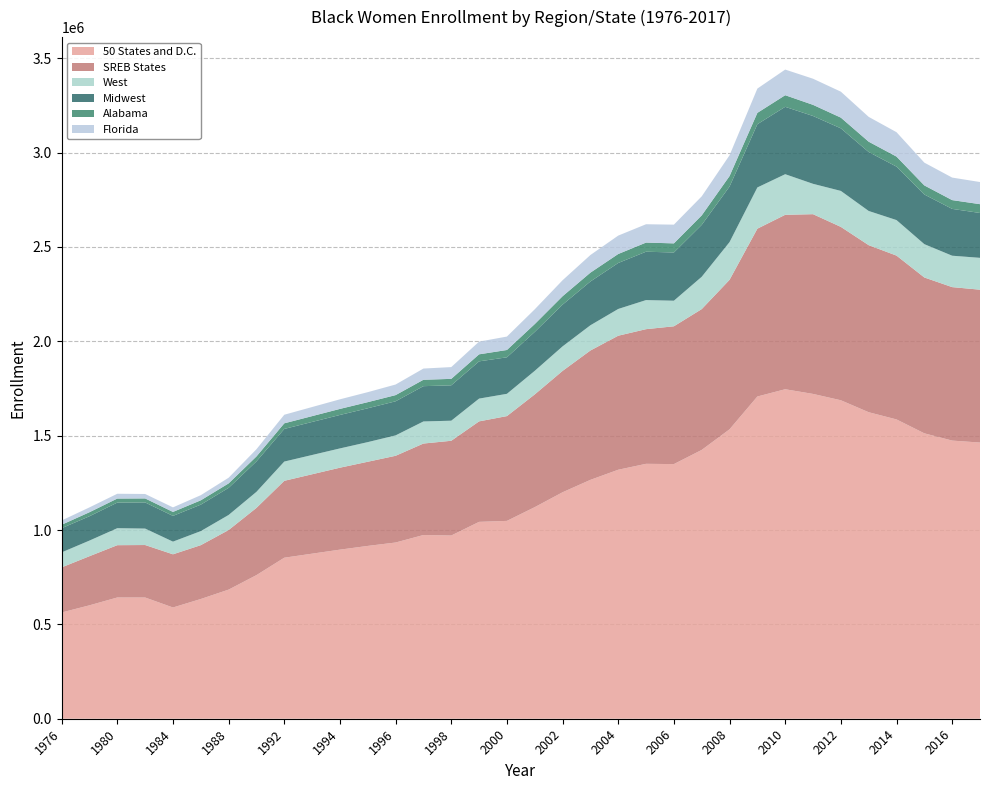

Reading left to right, extract all data points from this chart.

50 States and D.C.: 1976=563130.0	1978=601075.0	1980=642575.0	1982=642432.0	1984=589558.0	1986=634512.0	1988=684312.0	1990=761126.0	1992=853385.0	1993=874739.5	1994=896094.0	1995=915882.0	1996=933885.0	1997=973596.0	1998=970990.0	1999=1043342.0	2000=1048508.0	2001=1121309.0	2002=1200179.0	2003=1265933.0	2004=1319552.0	2005=1350956.0	2006=1349538.0	2007=1424564.0	2008=1533797.0	2009=1707674.0	2010=1746160.0	2011=1721359.0	2012=1687777.0	2013=1624374.0	2014=1586208.0	2015=1512506.0	2016=1474051.0	2017=1463631.0
SREB States: 1976=238965.0	1978=260316.0	1980=277142.0	1982=278120.0	1984=281805.0	1986=285354.0	1988=315742.0	1990=356286.0	1992=407430.0	1993=420858.5	1994=434287.0	1995=446013.0	1996=459598.0	1997=484783.0	1998=502064.0	1999=532521.0	2000=555351.0	2001=597435.0	2002=643163.0	2003=685475.0	2004=710291.0	2005=713571.0	2006=730210.0	2007=746280.0	2008=792228.0	2009=889363.0	2010=924444.0	2011=952535.0	2012=918789.0	2013=885323.0	2014=868184.0	2015=825958.0	2016=813318.0	2017=810104.0
West: 1976=79506.0	1978=82774.0	1980=90081.0	1982=87147.0	1984=67171.0	1986=74465.0	1988=79846.0	1990=85055.0	1992=102045.0	1993=102103.5	1994=102162.0	1995=104063.0	1996=108157.0	1997=117044.0	1998=106384.0	1999=120659.0	2000=118000.0	2001=124902.0	2002=129988.0	2003=133747.0	2004=141731.0	2005=154151.0	2006=135550.0	2007=171267.0	2008=199923.0	2009=218513.0	2010=215162.0	2011=160895.0	2012=190628.0	2013=181226.0	2014=188246.0	2015=176520.0	2016=166426.0	2017=168766.0
Midwest: 1976=128075.0	1978=129029.0	1980=135661.0	1982=138499.0	1984=136365.0	1986=140238.0	1988=143624.0	1990=161244.0	1992=172945.0	1993=175139.5	1994=177334.0	1995=179399.0	1996=180593.0	1997=187077.0	1998=187414.0	1999=197430.0	2000=193537.0	2001=206336.0	2002=221137.0	2003=231965.0	2004=243667.0	2005=256347.0	2006=255572.0	2007=275061.0	2008=294370.0	2009=335194.0	2010=357079.0	2011=359495.0	2012=331665.0	2013=312437.0	2014=283283.0	2015=263163.0	2016=248158.0	2017=237790.0
Alabama: 1976=18357.0	1978=21267.0	1980=21401.0	1982=21352.0	1984=21070.0	1986=22966.0	1988=23640.0	1990=26339.0	1992=29737.0	1993=30885.5	1994=32034.0	1995=32383.0	1996=32800.0	1997=33899.0	1998=34282.0	1999=37225.0	2000=38758.0	2001=41548.0	2002=44611.0	2003=46901.0	2004=47634.0	2005=48364.0	2006=48341.0	2007=50339.0	2008=55499.0	2009=60043.0	2010=61554.0	2011=59027.0	2012=56781.0	2013=54742.0	2014=53172.0	2015=48162.0	2016=46531.0	2017=46626.0
Florida: 1976=22585.0	1978=25657.0	1980=25405.0	1982=23523.0	1984=24095.0	1986=27164.0	1988=30052.0	1990=38179.0	1992=45495.0	1993=48166.5	1994=50838.0	1995=52971.0	1996=56144.0	1997=59388.0	1998=62411.0	1999=67289.0	2000=71125.0	2001=78247.0	2002=84660.0	2003=93433.0	2004=97514.0	2005=97229.0	2006=99183.0	2007=100847.0	2008=110294.0	2009=128738.0	2010=135893.0	2011=138461.0	2012=137479.0	2013=131482.0	2014=129315.0	2015=120717.0	2016=119369.0	2017=117376.0